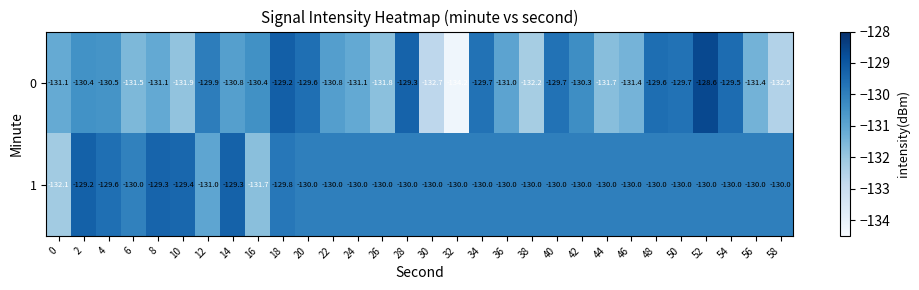

How many values in the 1 series exceed -130?

6